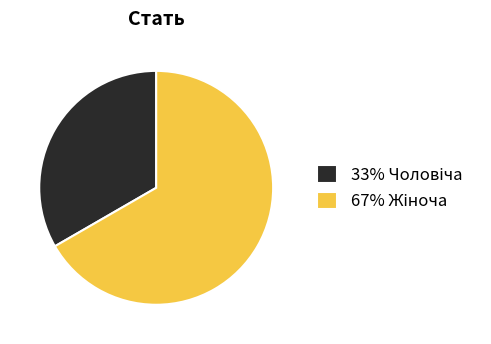

Does any single category account for the majority?

Yes